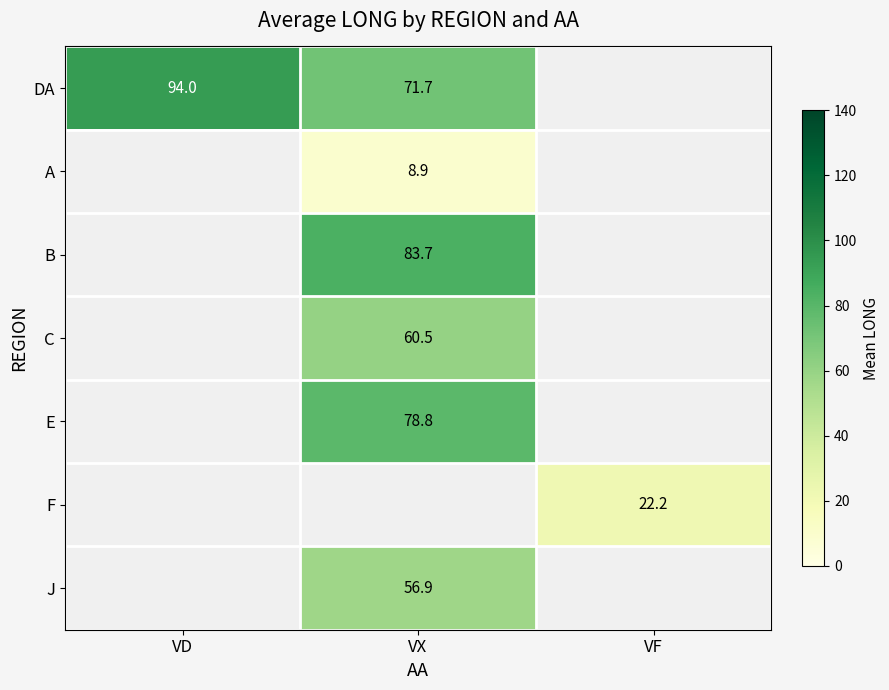

Is it true that C equals 60.5 at VX?

True